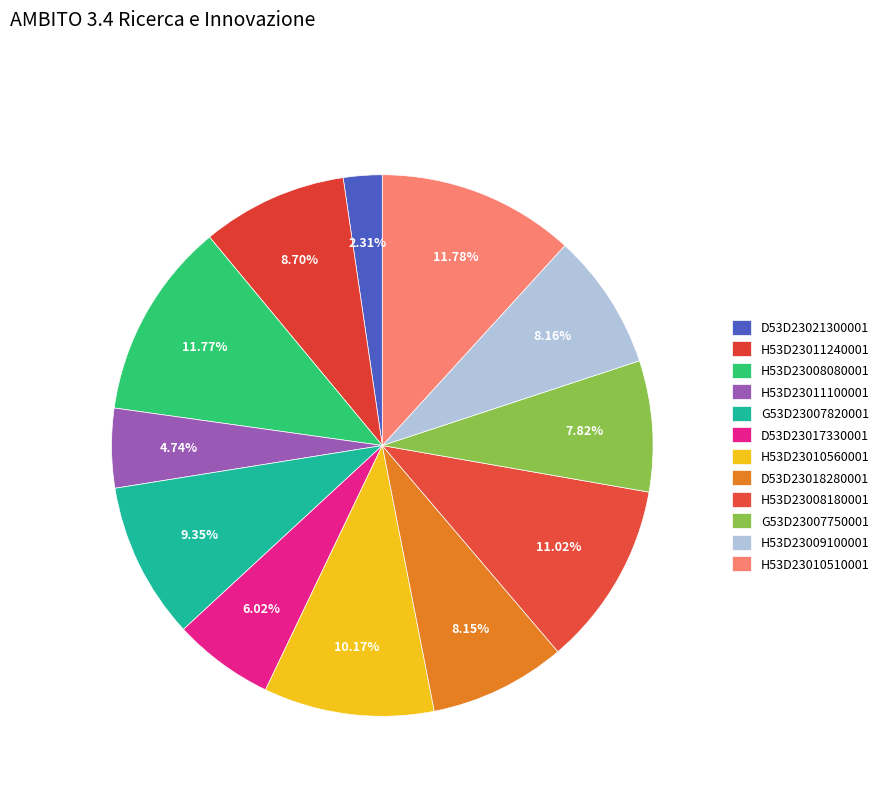

How many segments does this pie chart have?

12